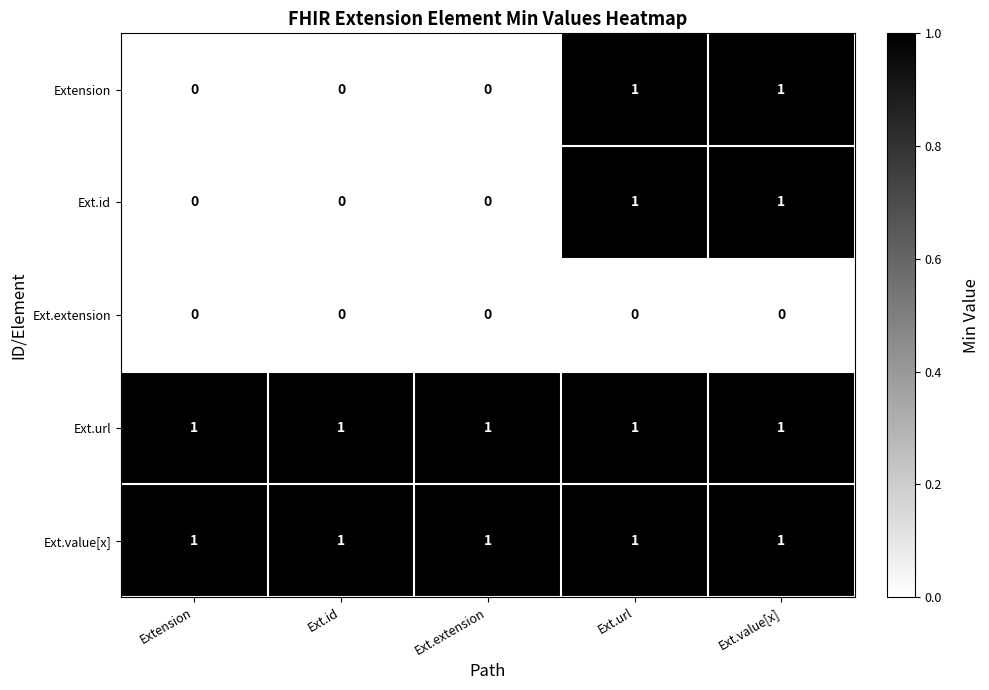

The Ext.id series shows 0 at Ext.id. True or false?

True